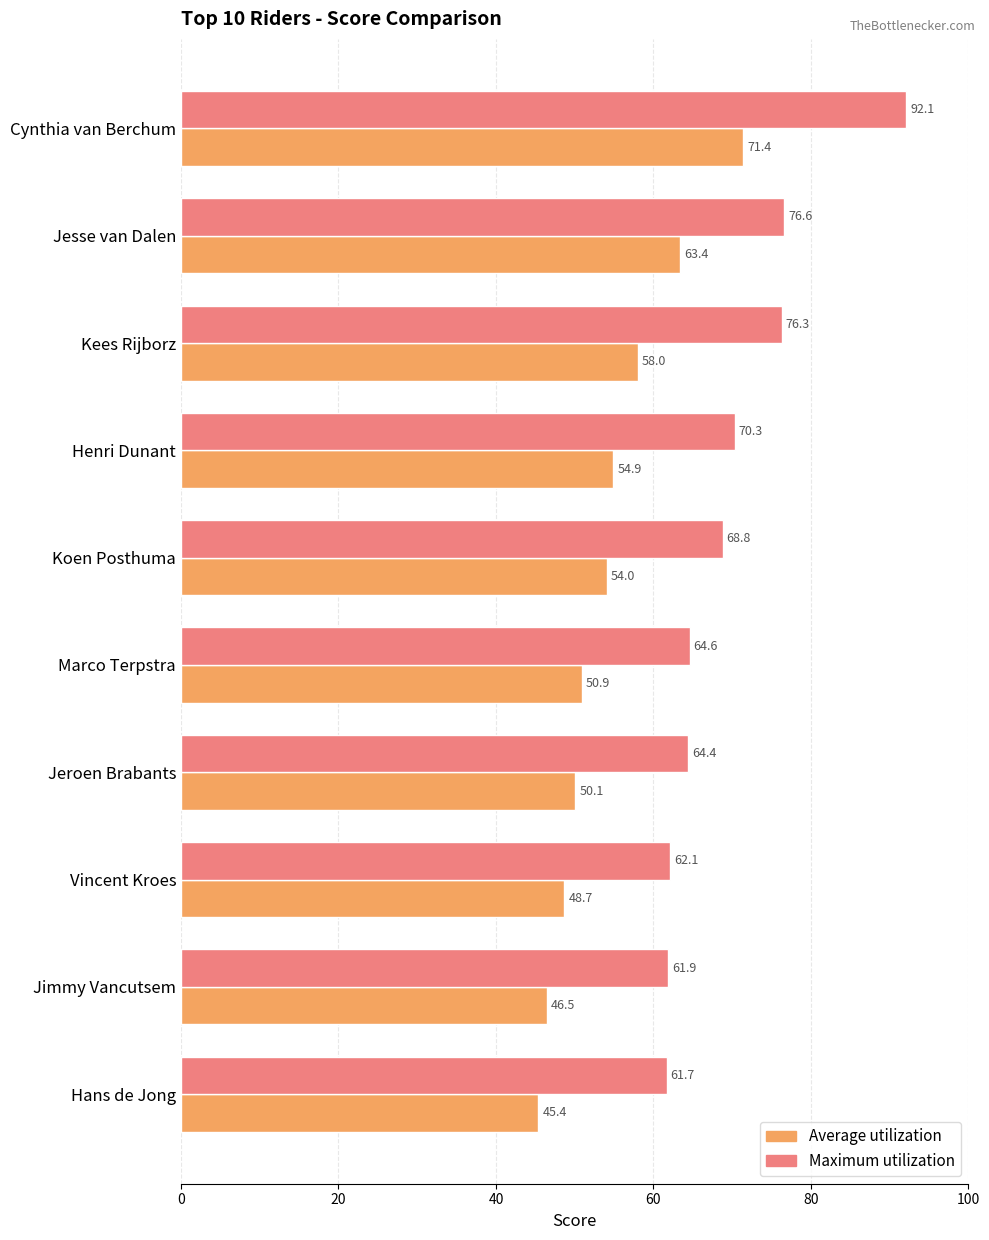

Read the Average utilization value at Jimmy Vancutsem.

46.5